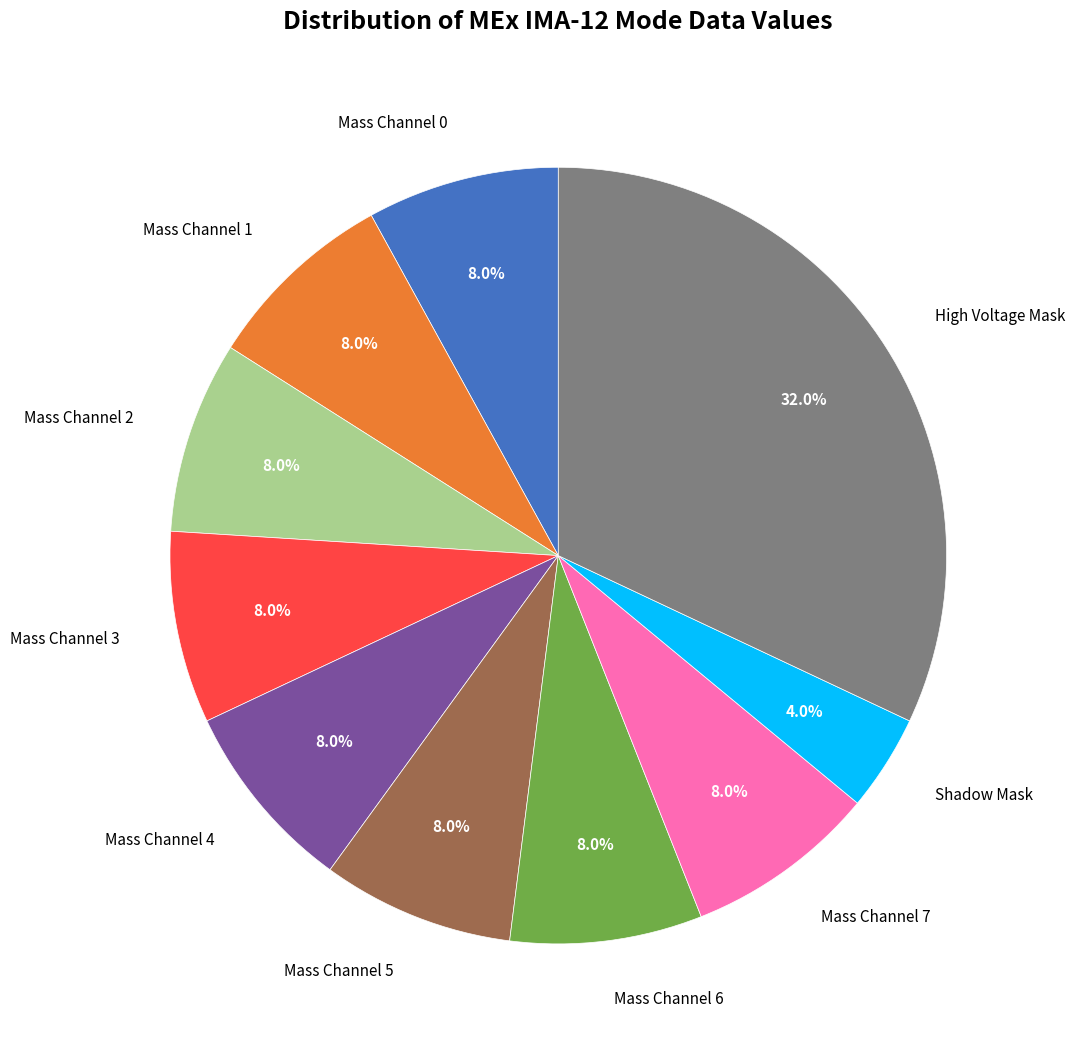

Is there a majority slice in this chart?

No